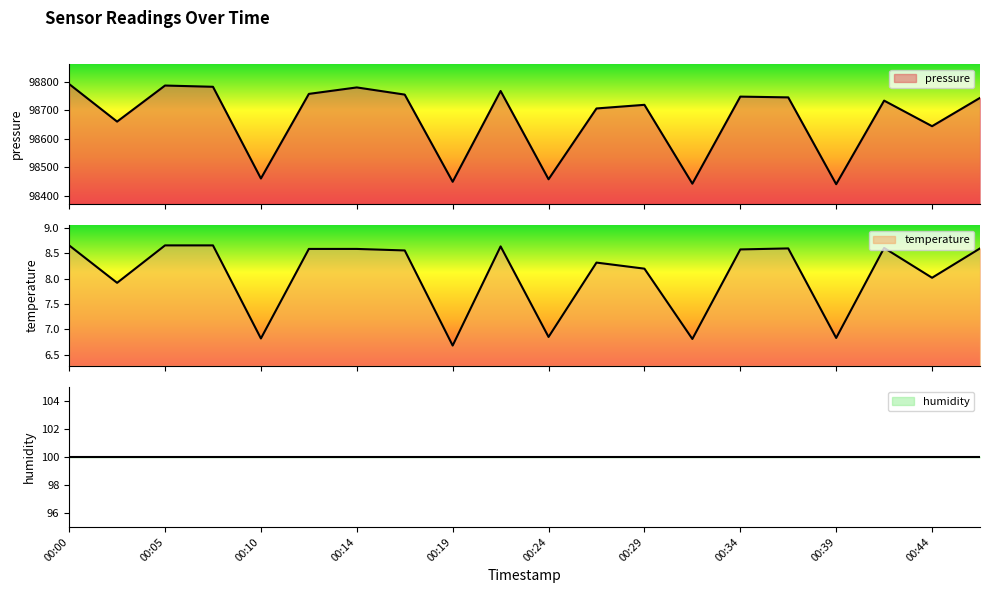

True or false: temperature and pressure cross at least once.

False